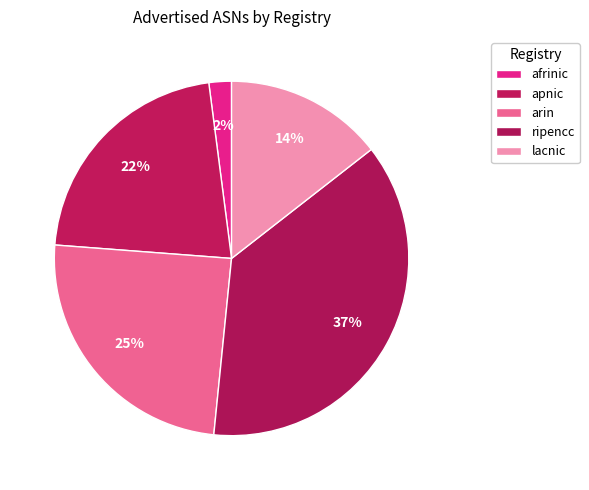

To the nearest percent, what is the average slice percentage?

20%